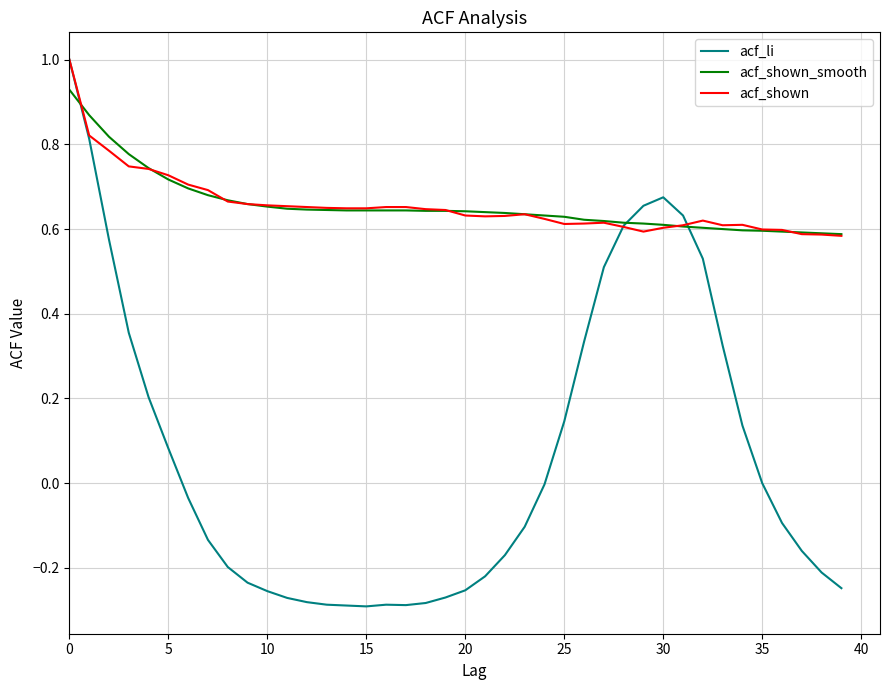

What is the greatest value displayed?

1.0